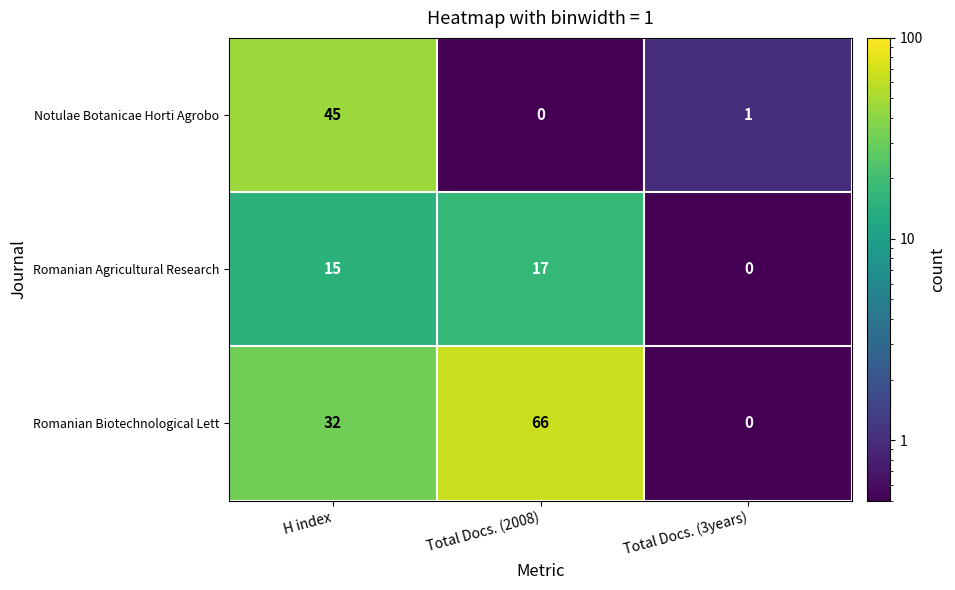

How many Romanian Biotechnological Lett values are between 0 and 66?

3